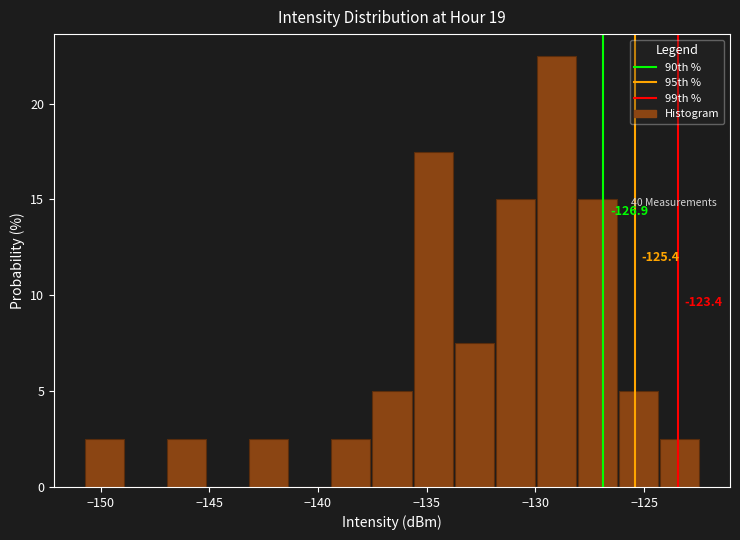

Read against the x-axis, roughly where is the centre of the tallest bar?

-129.0